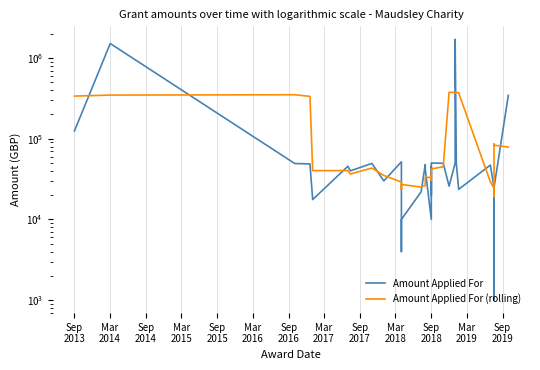

How many interior local peaks does the Amount Applied For series have?

10